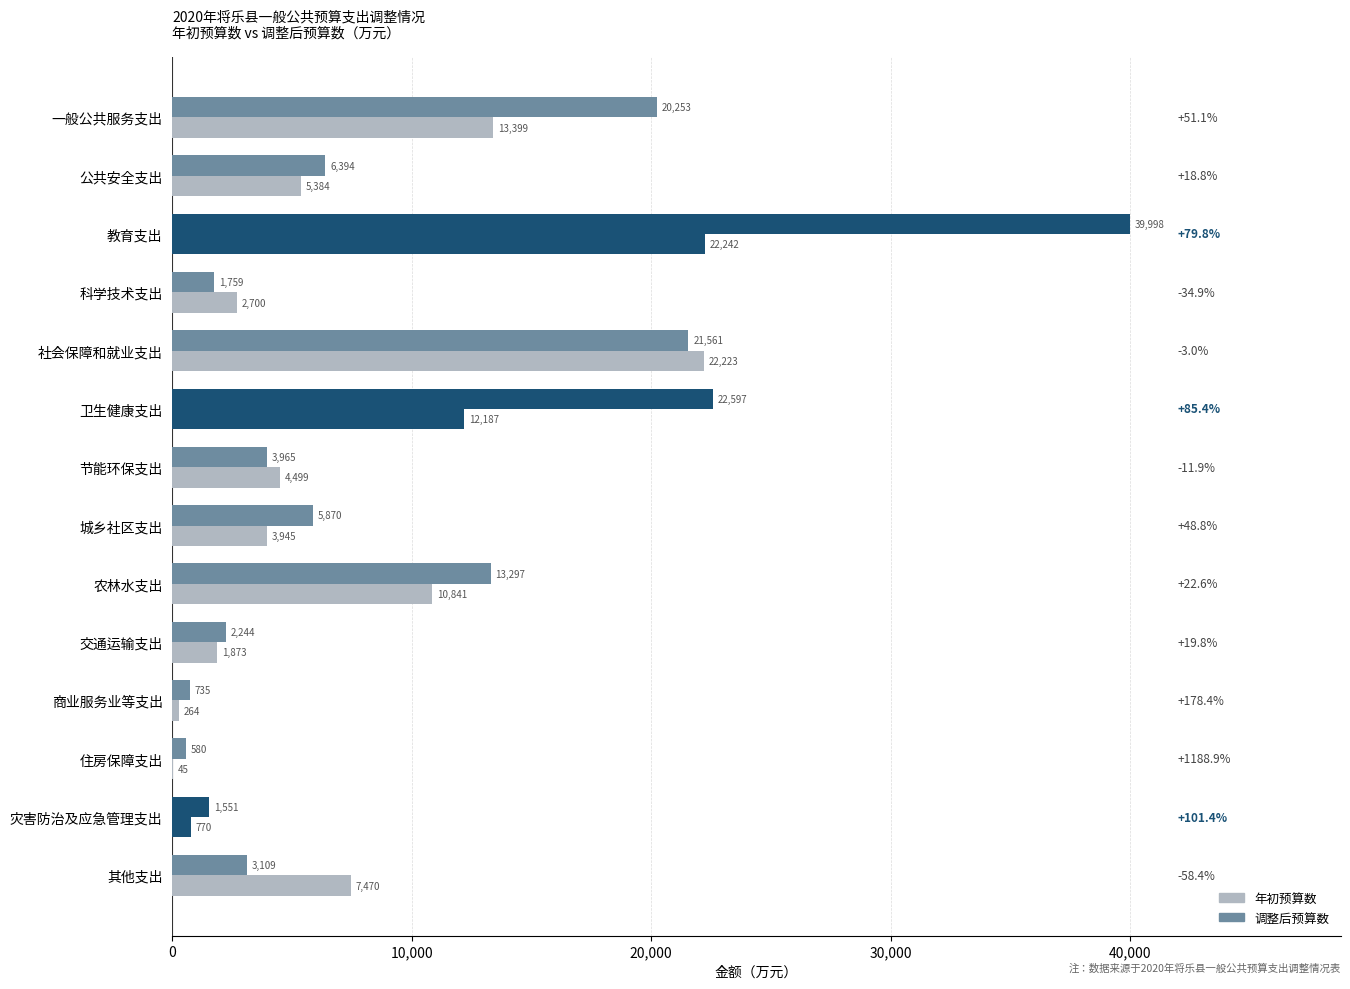

How many categories are shown in the chart?

14